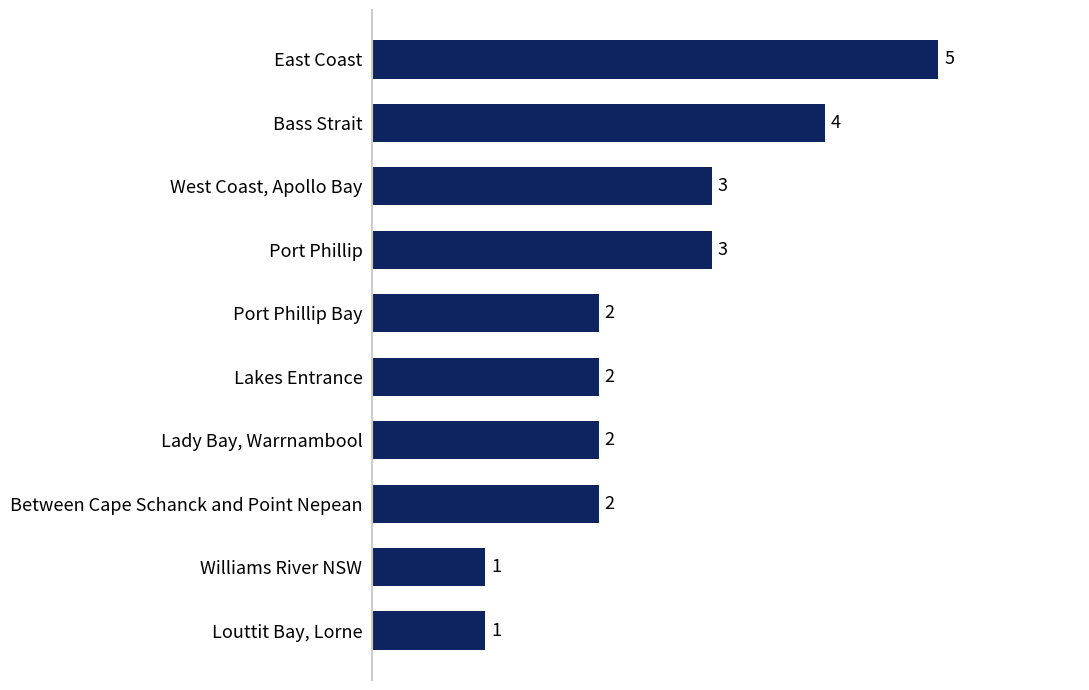

Does the chart contain any negative values?

No